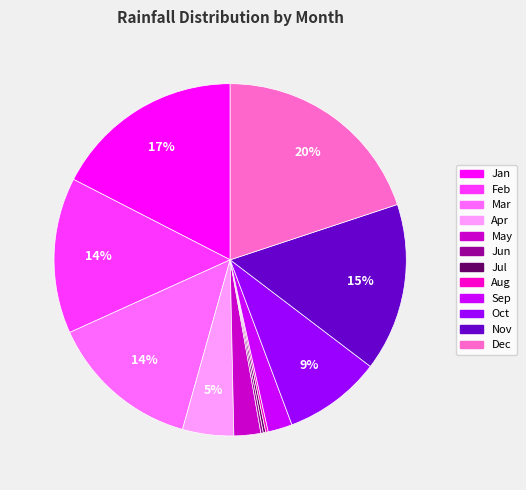

What percentage is the Jan slice, to the nearest percent?

17%